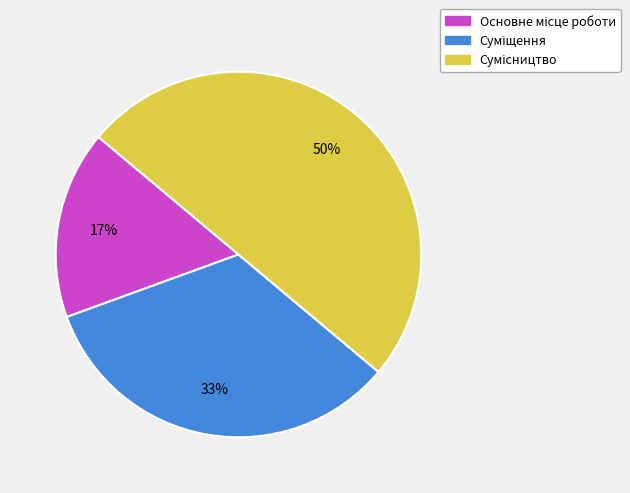

To the nearest percent, what is the average slice percentage?

33%